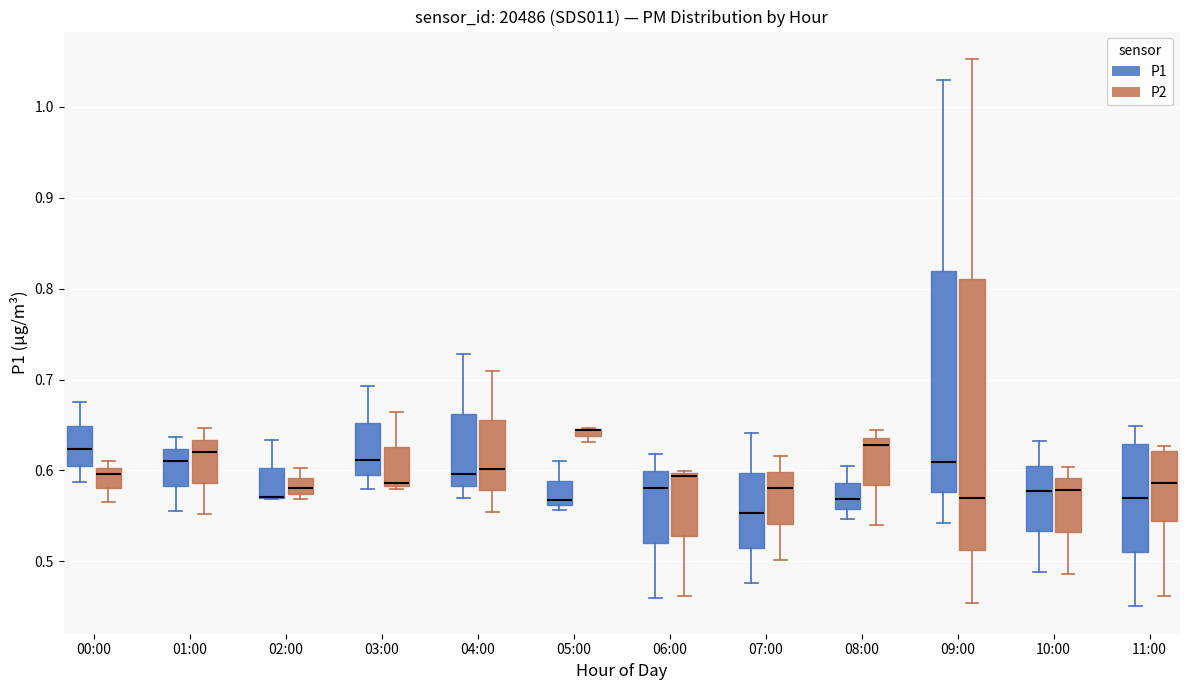

Which box is the tallest, from its lower edge to its upper edge?

09:00 (P2)